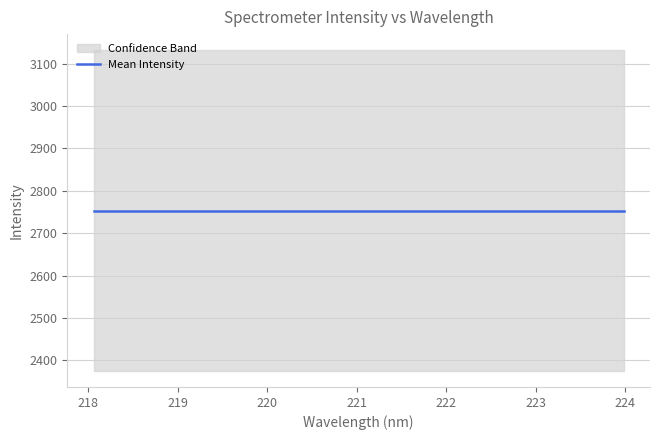

Where is the data nearest to the value 2907?

221.6902